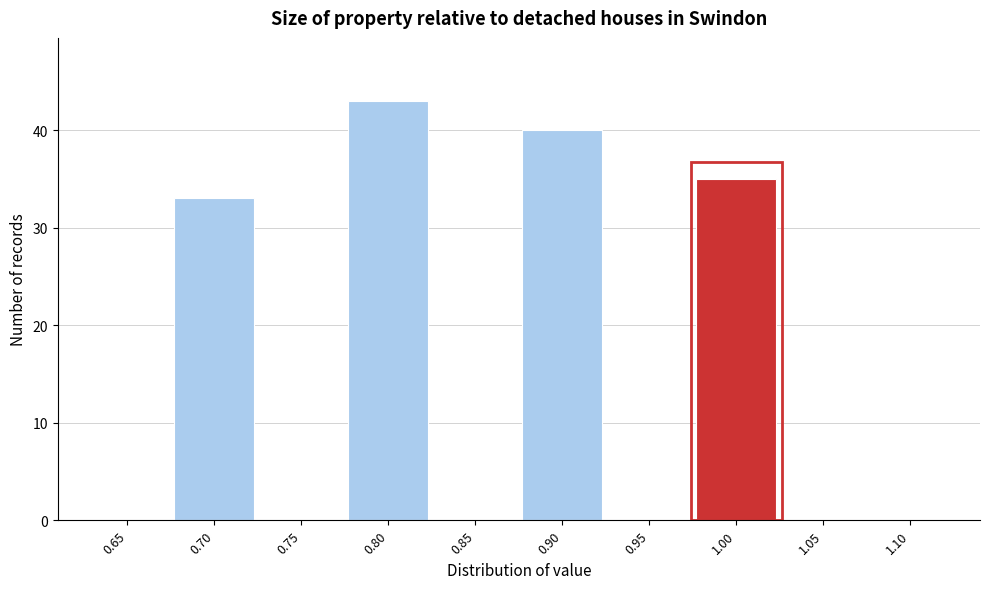

What is the height of the bar covering 0.875 to 0.925 on the x-axis? The values are not printed on the chart, so give them approximately, as read against the axis.

40